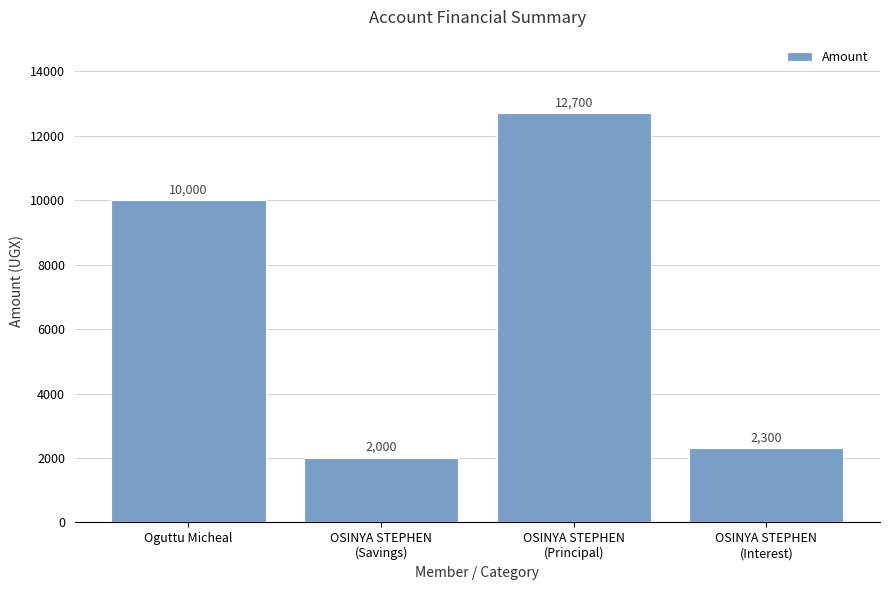

Which has a higher value, OSINYA STEPHEN
(Savings) or OSINYA STEPHEN
(Interest)?

OSINYA STEPHEN
(Interest)